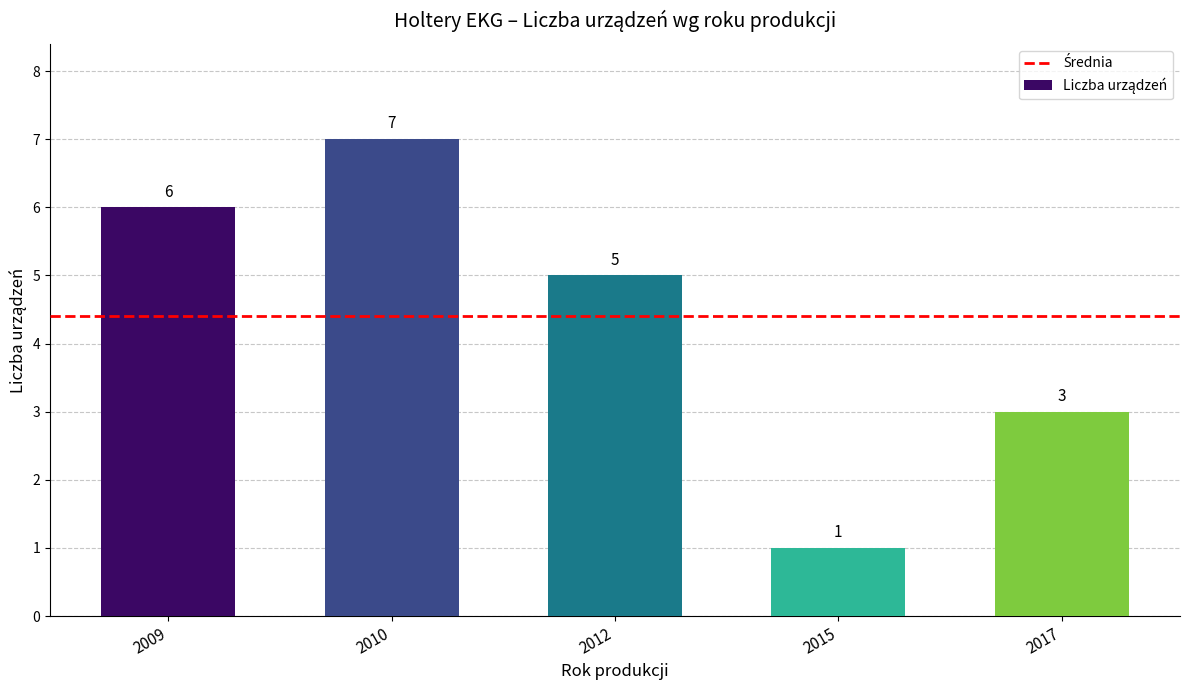

Reading left to right, transcribe all the data shown in this chart.

2009=6	2010=7	2012=5	2015=1	2017=3